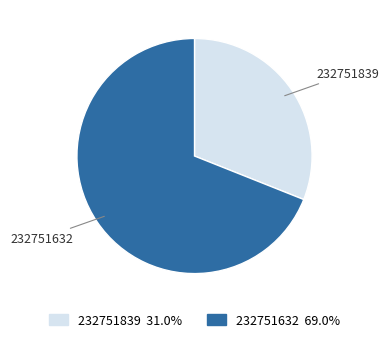

What is the ratio of the value at 232751632 to the value at 232751839?

2.2